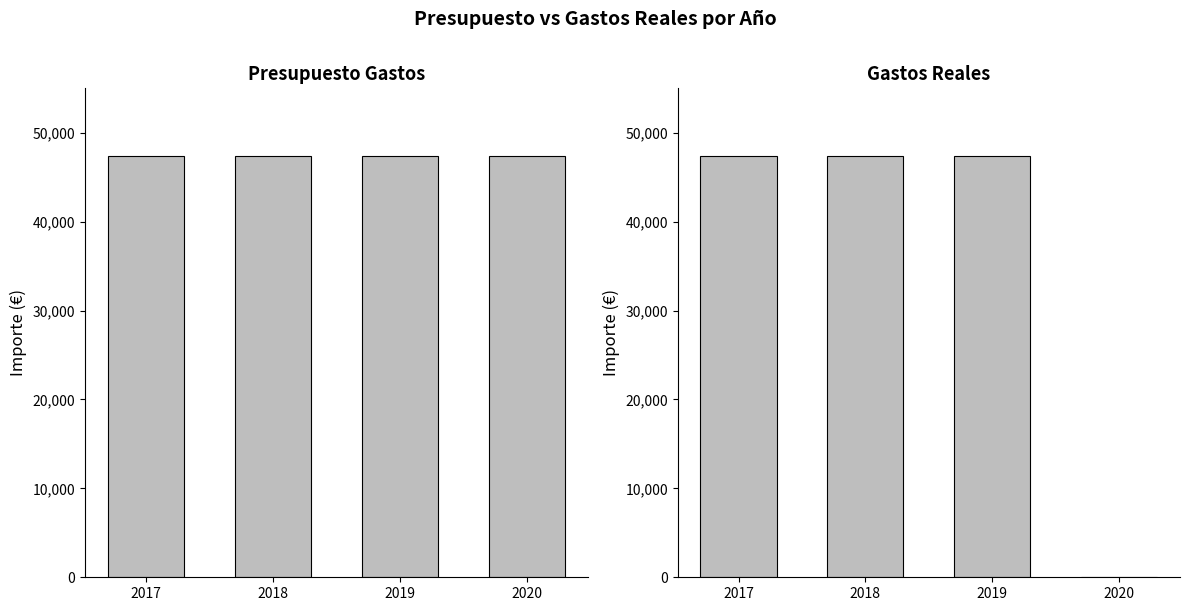

List the series in order of their overall mean, lowest first.

Gastos Reales, Presupuesto Gastos